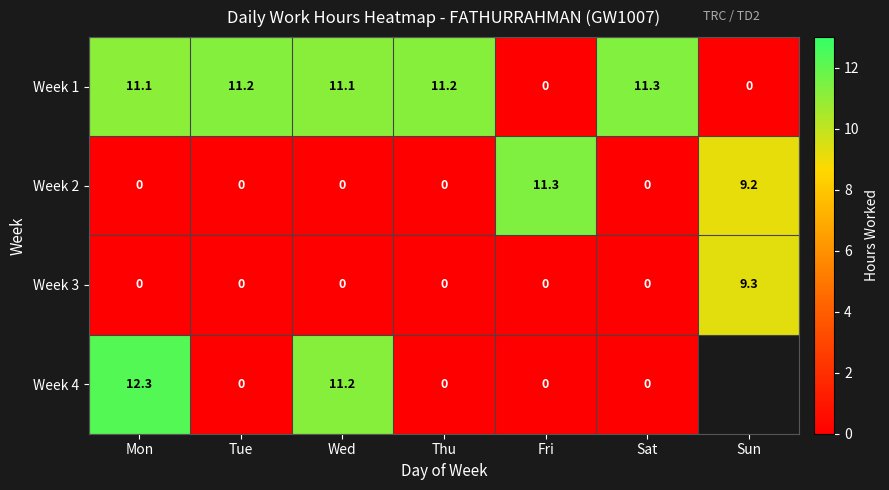

What is the spread (max minus min) of values at Wed?

11.2